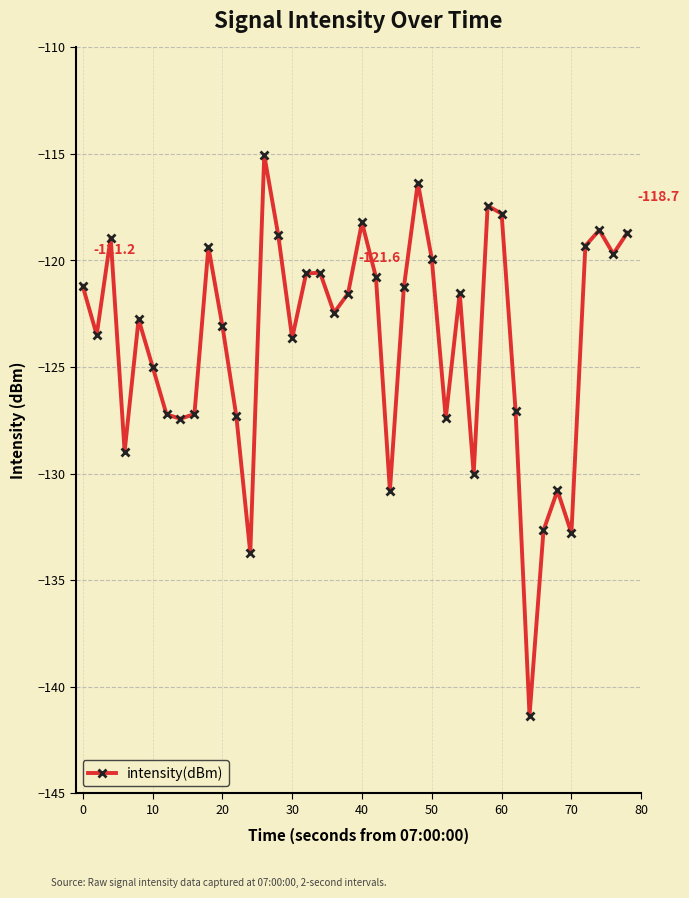

Does the chart have visible grid lines?

Yes